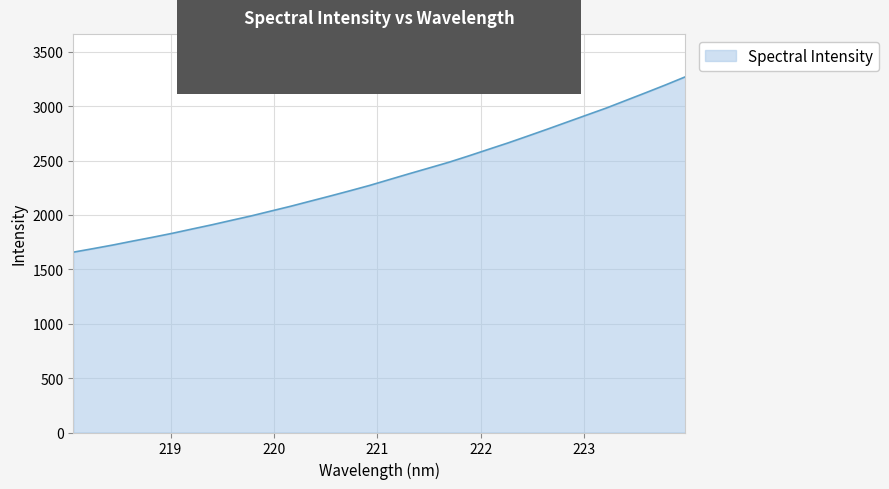

What is the smallest value displayed?

1657.7